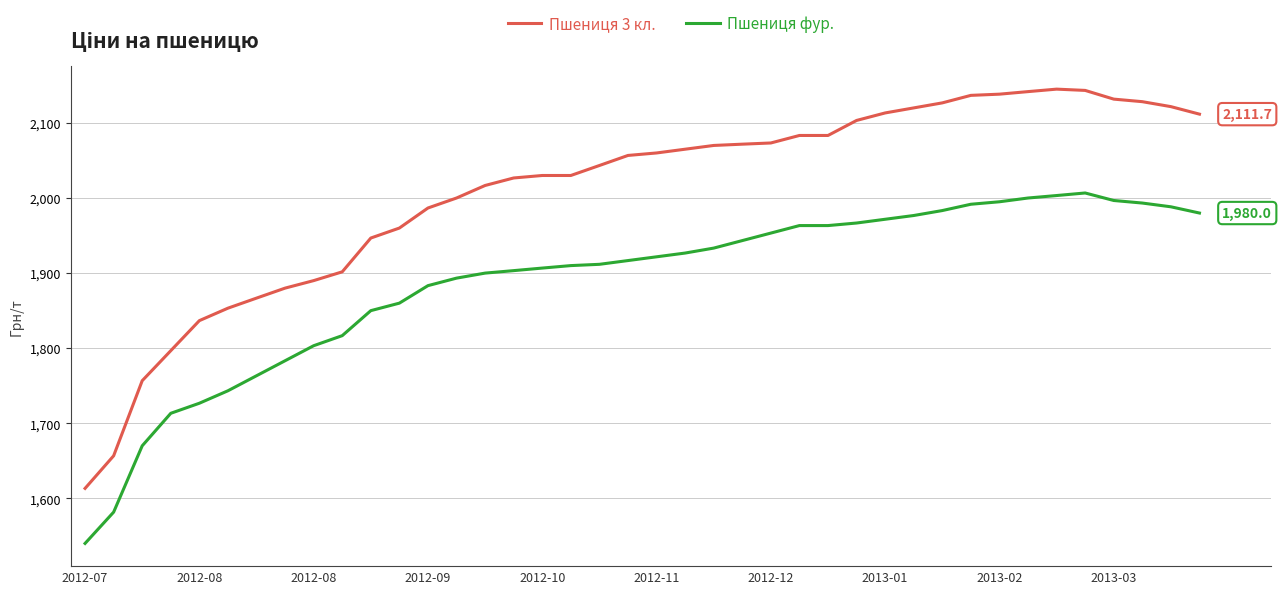

What is the average value of the Пшениця 3 кл. series?

2007.9